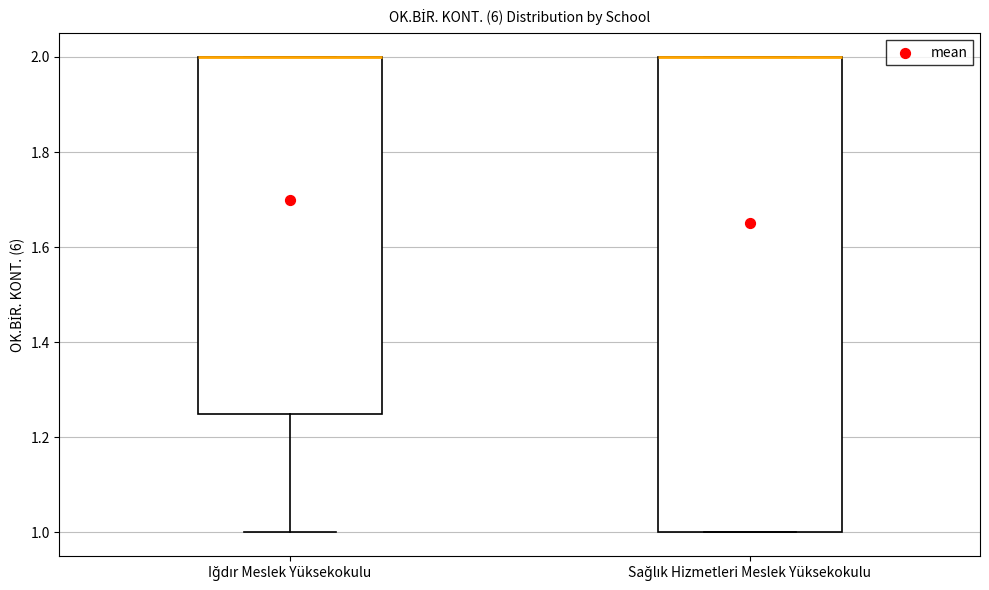

Where is the lower edge of the box for Iğdır Meslek Yüksekokulu on the y-axis? The values are not printed on the chart, so give them approximately, as read against the axis.

1.26